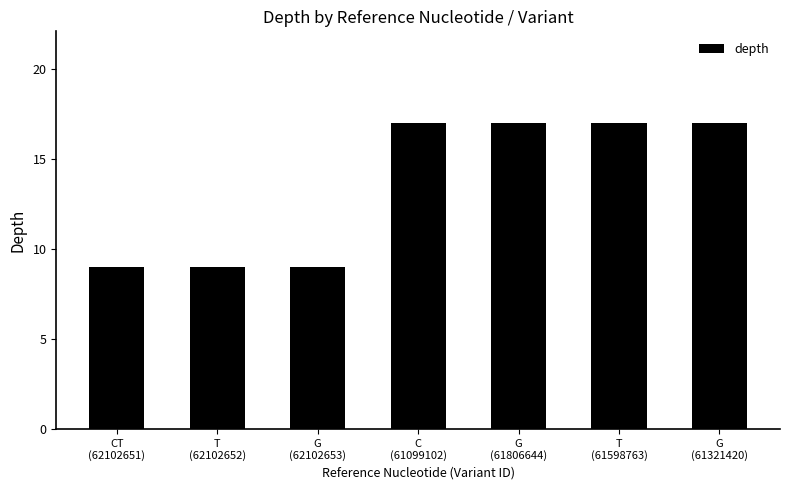

Between T
(61598763) and T
(62102652), which is larger?

T
(61598763)